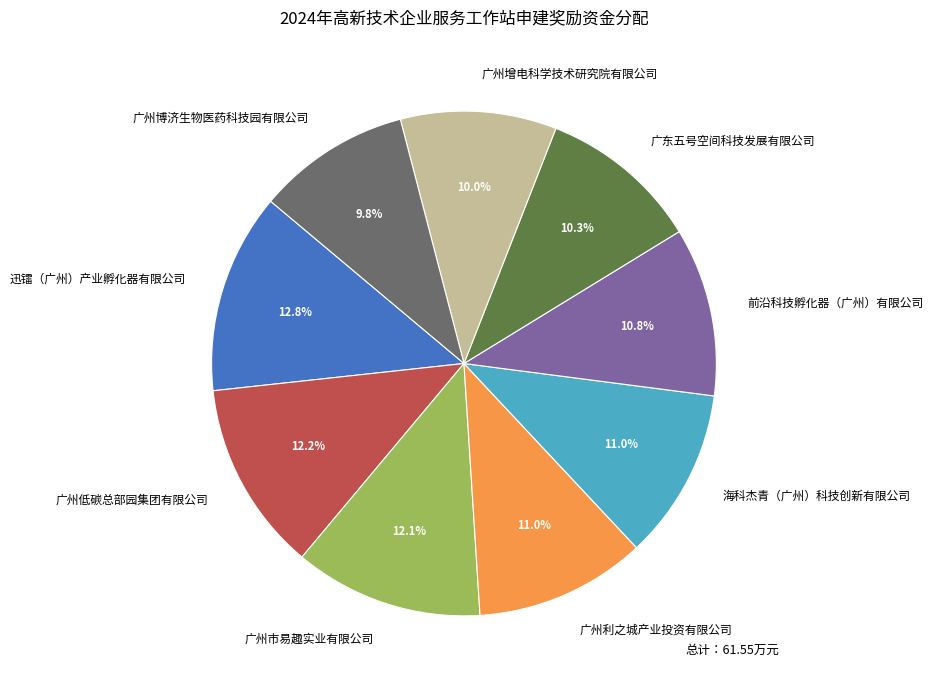

Between 广州博济生物医药科技园有限公司 and 广州低碳总部园集团有限公司, which is larger?

广州低碳总部园集团有限公司